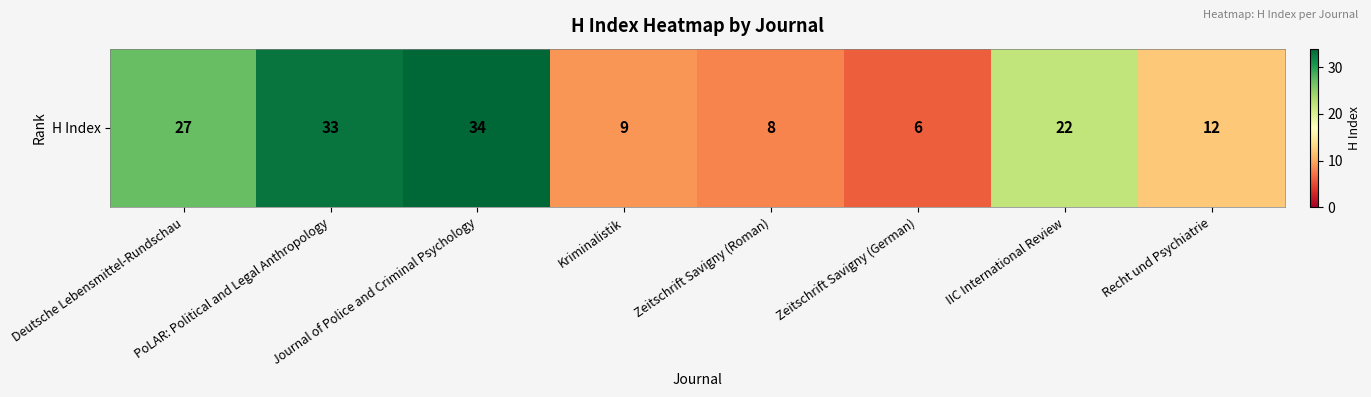

Count the number of categories in the chart.

8